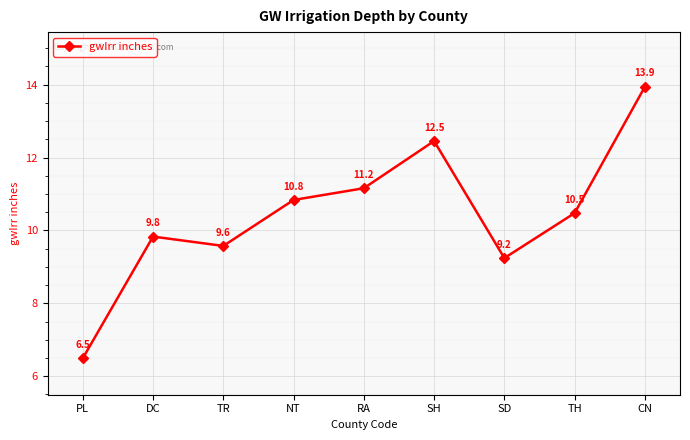

What is the difference between the maximum and second lowest values?

4.7